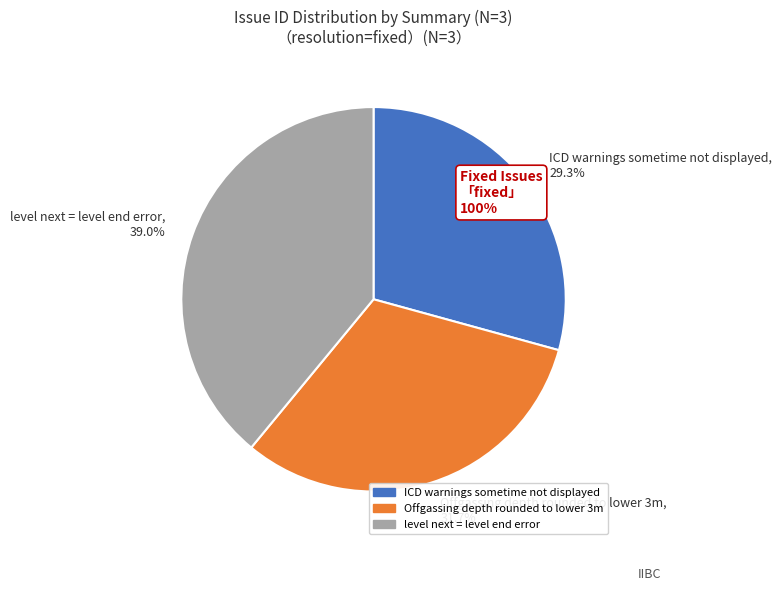

Which category has the smallest portion of the pie?

ICD warnings sometime not displayed